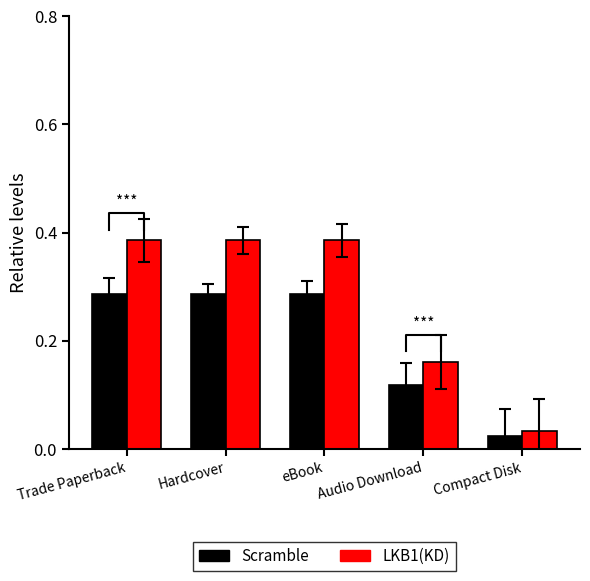

Which series has the widest spread of values?

LKB1(KD)